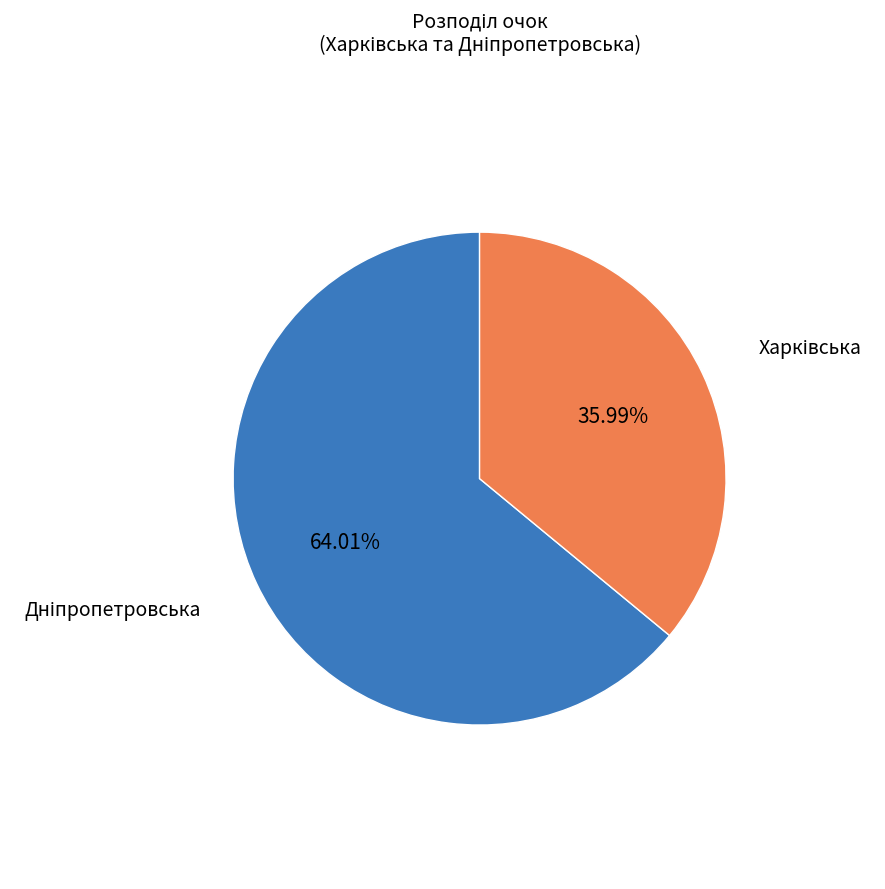

Is there any slice that represents more than half of the pie?

Yes